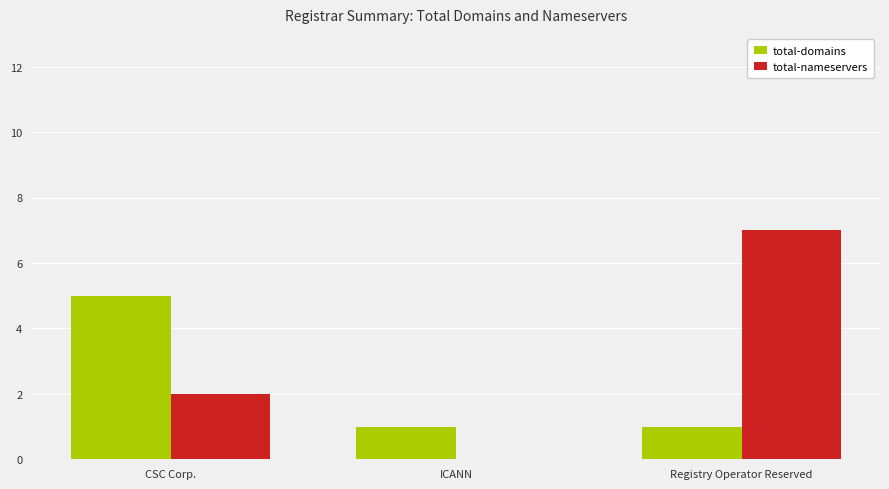

Which series has the largest total across all categories?

total-nameservers